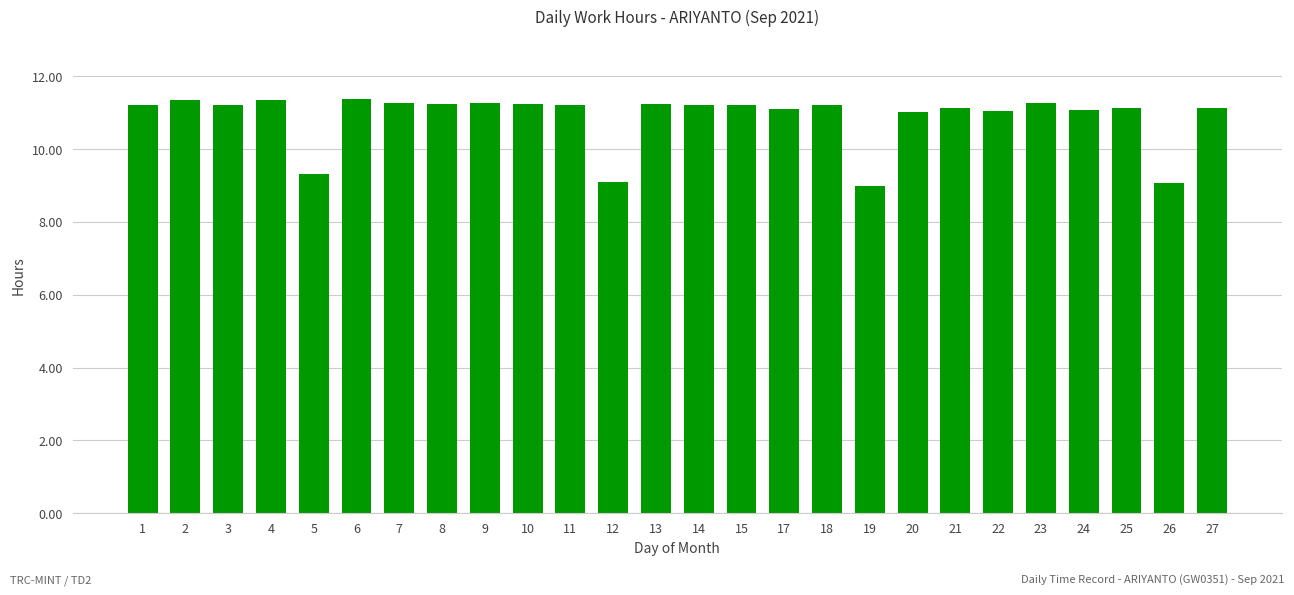

What is the greatest value displayed?

11.4